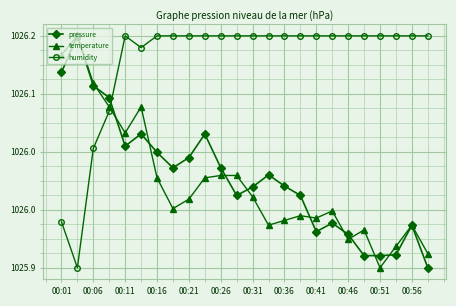

What are all the series names shown in the legend?

pressure, temperature, humidity